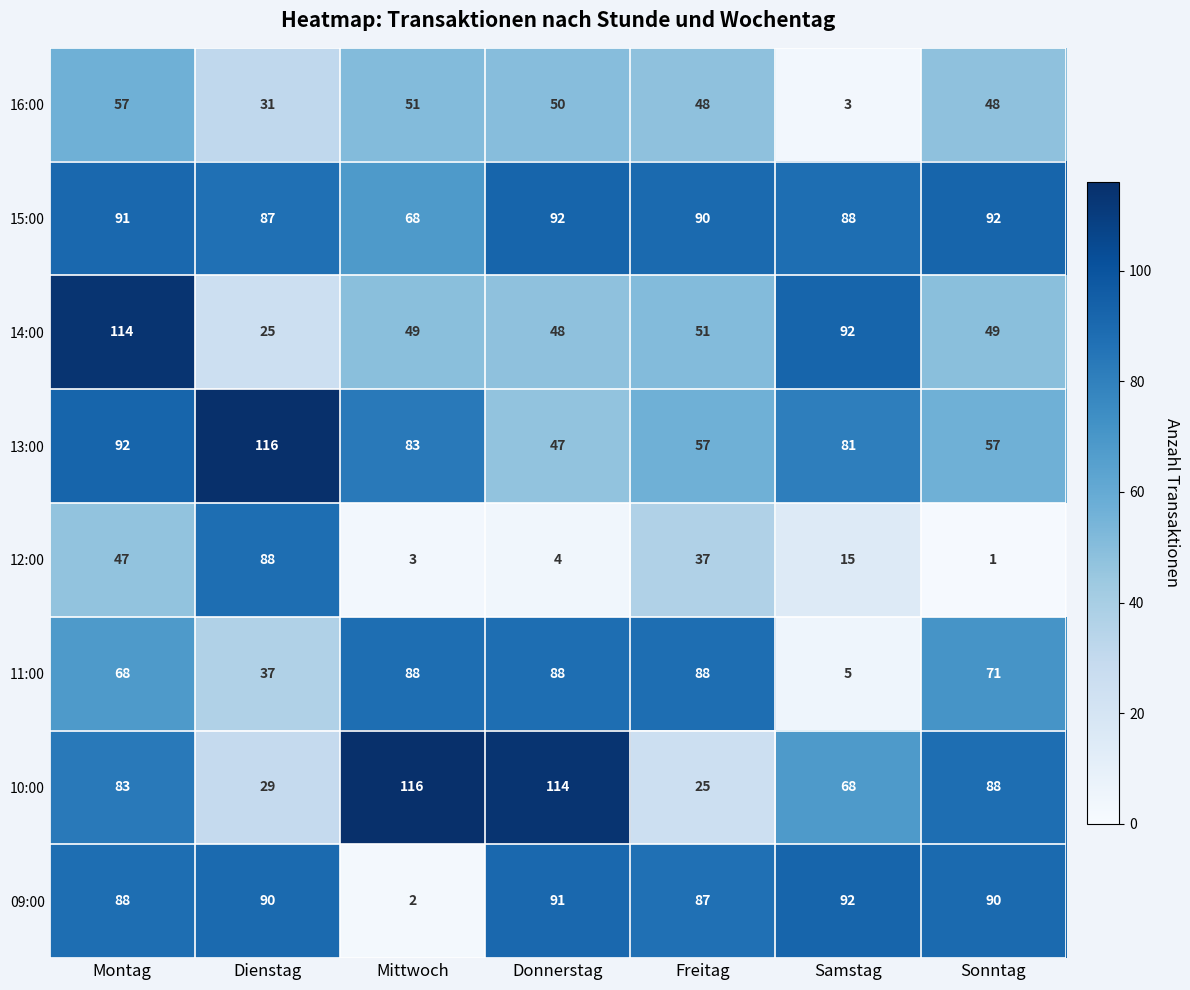

The value of 15:00 at Samstag is 118. True or false?

False